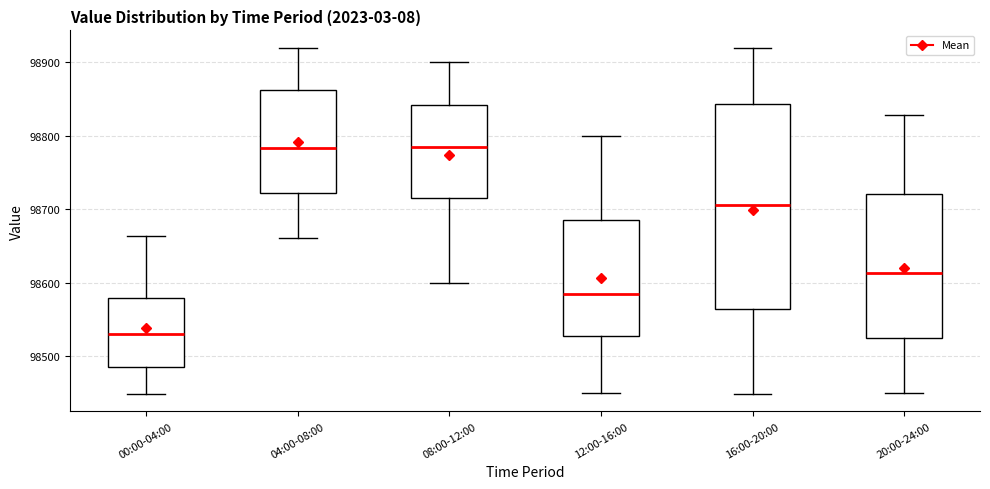

Comparing the boxes themselves (not the whiskers), which one is the tallest?

16:00-20:00